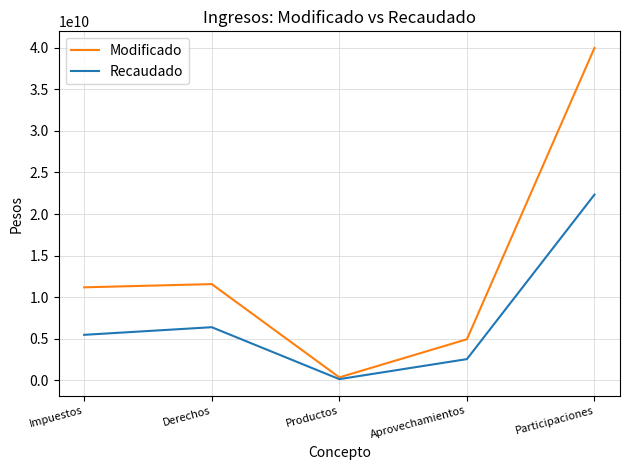

Between Derechos and Participaciones, which series saw the biggest shift?

Modificado